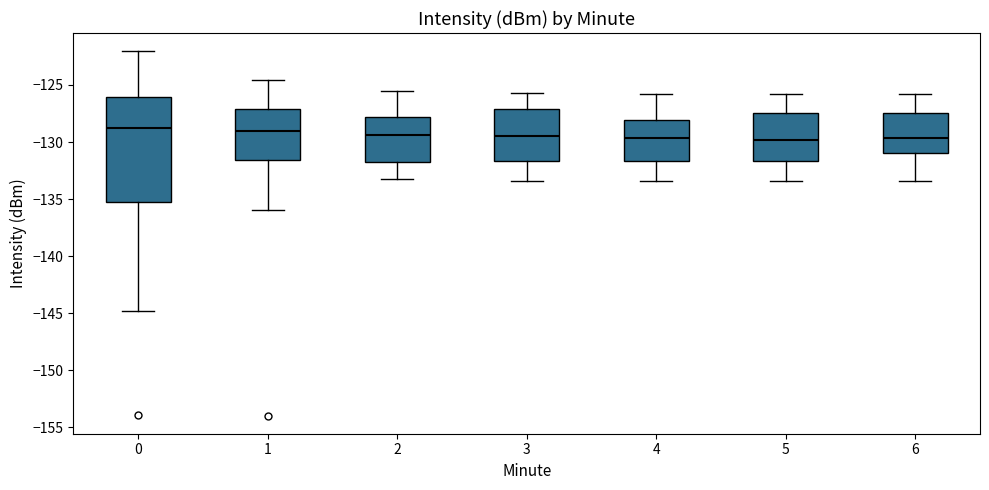

Reading left to right, read every box against the y-axis: the position of its median line, the range the box covers, and the ends of its whiskers. The values are not printed on the chart, so give them approximately, as read against the axis.

0: median -129.0, box -135.0 to -126.0, whiskers -145.0 to -122.0
1: median -129.0, box -131.5 to -127.0, whiskers -136.0 to -124.5
2: median -129.5, box -131.5 to -128.0, whiskers -133.0 to -125.5
3: median -129.5, box -131.5 to -127.0, whiskers -133.5 to -125.5
4: median -129.5, box -131.5 to -128.0, whiskers -133.5 to -126.0
5: median -130.0, box -131.5 to -127.5, whiskers -133.5 to -126.0
6: median -129.5, box -131.0 to -127.5, whiskers -133.5 to -126.0